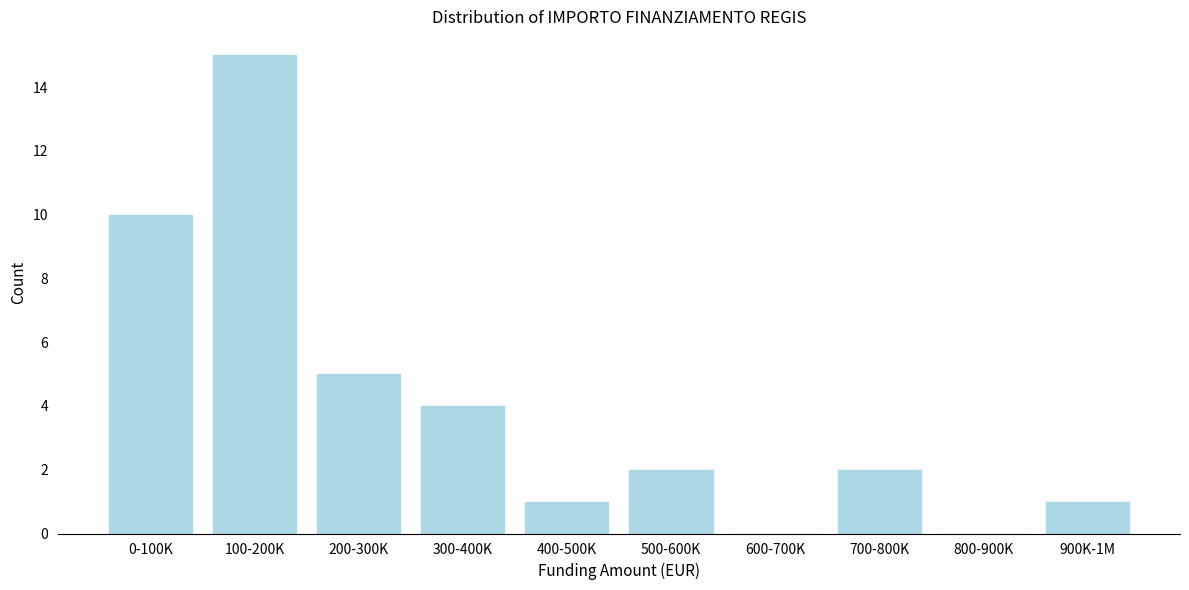

Reading left to right, transcribe all the data shown in this chart.

0-100K=10	100-200K=15	200-300K=5	300-400K=4	400-500K=1	500-600K=2	600-700K=0	700-800K=2	800-900K=0	900K-1M=1